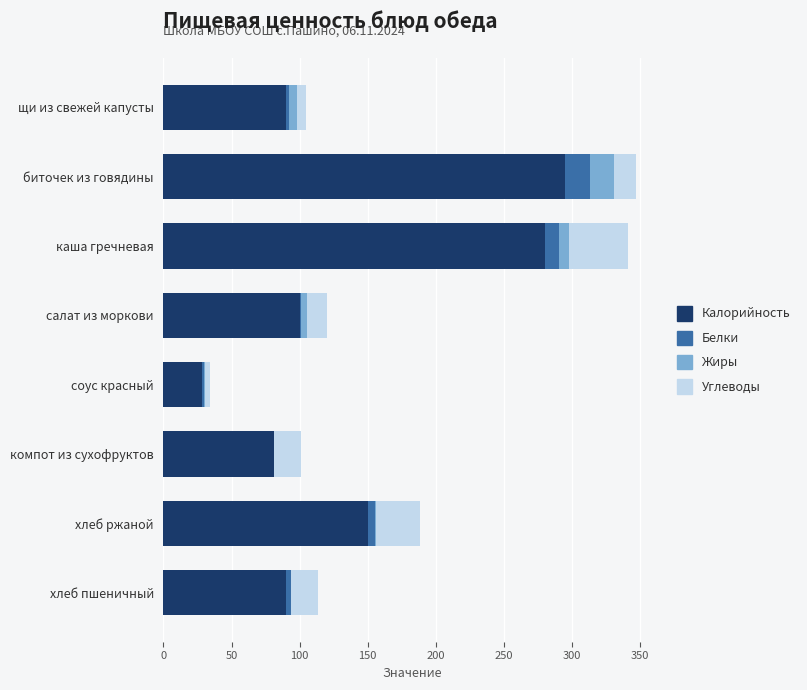

The value of Калорийность at щи из свежей капусты is 90.1. True or false?

True